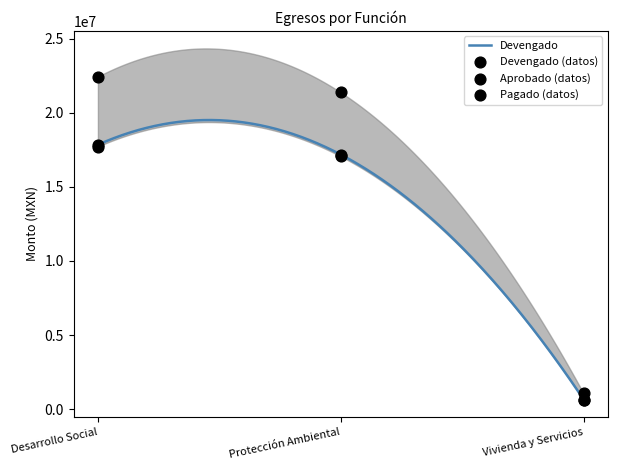

What are all the series names shown in the legend?

Aprobado, Devengado, Pagado